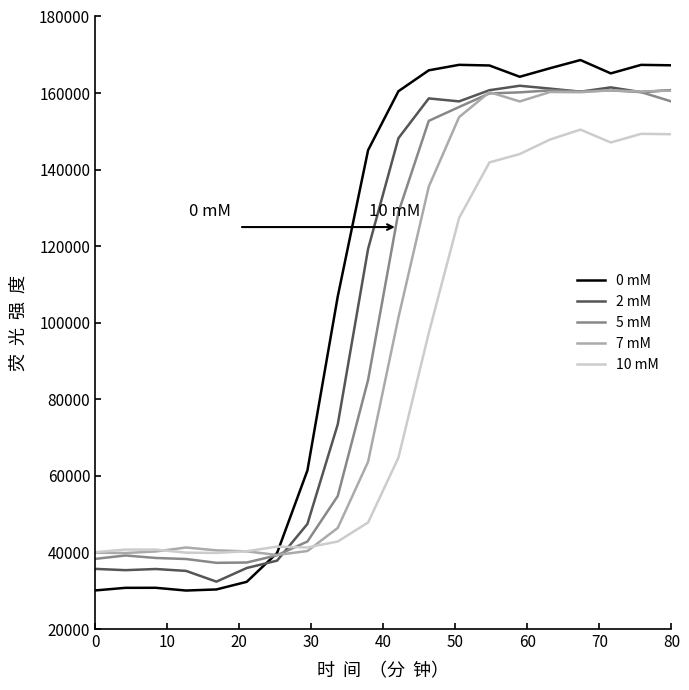

Which series has the largest range (max minus min)?

0 mM